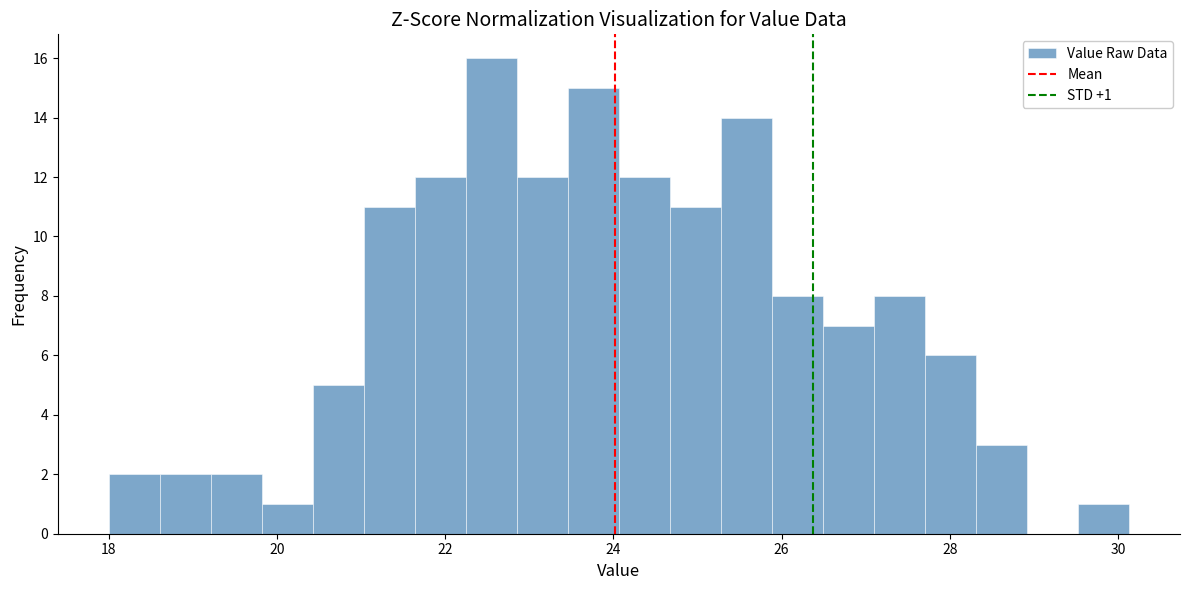

Read against the x-axis, roughly where is the centre of the tallest bar?

22.6